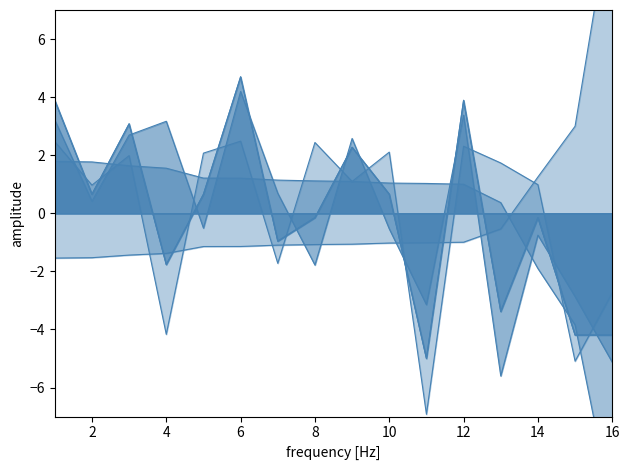

At which label is Average Speed closest to 0?

2